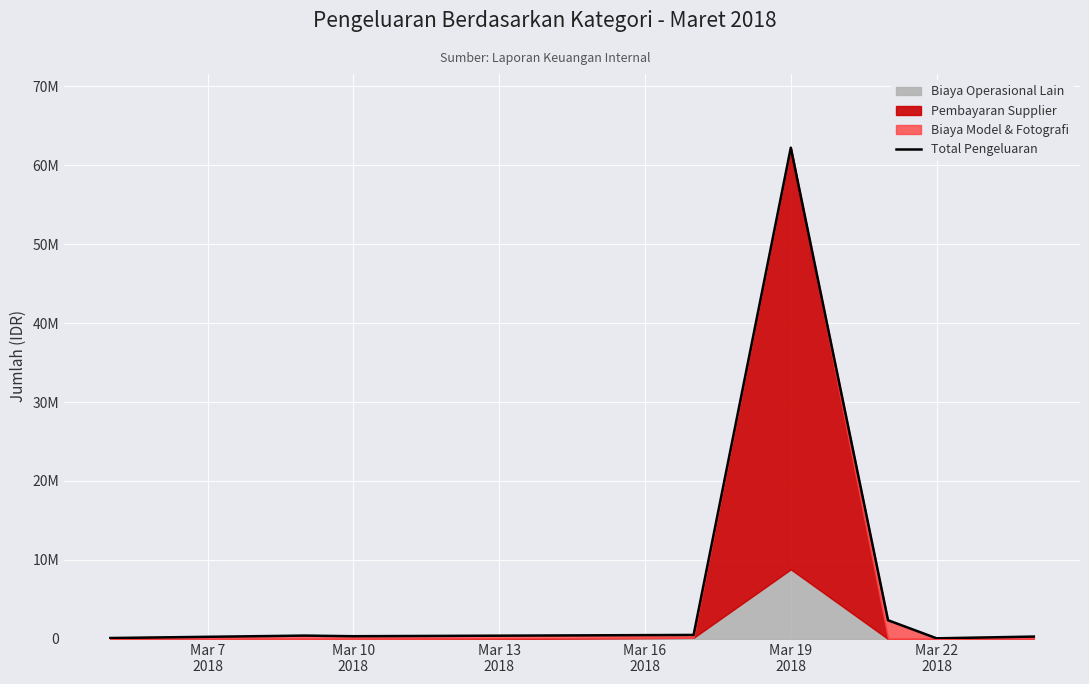

The value at Mar 16
2018 is 506700. True or false?

True